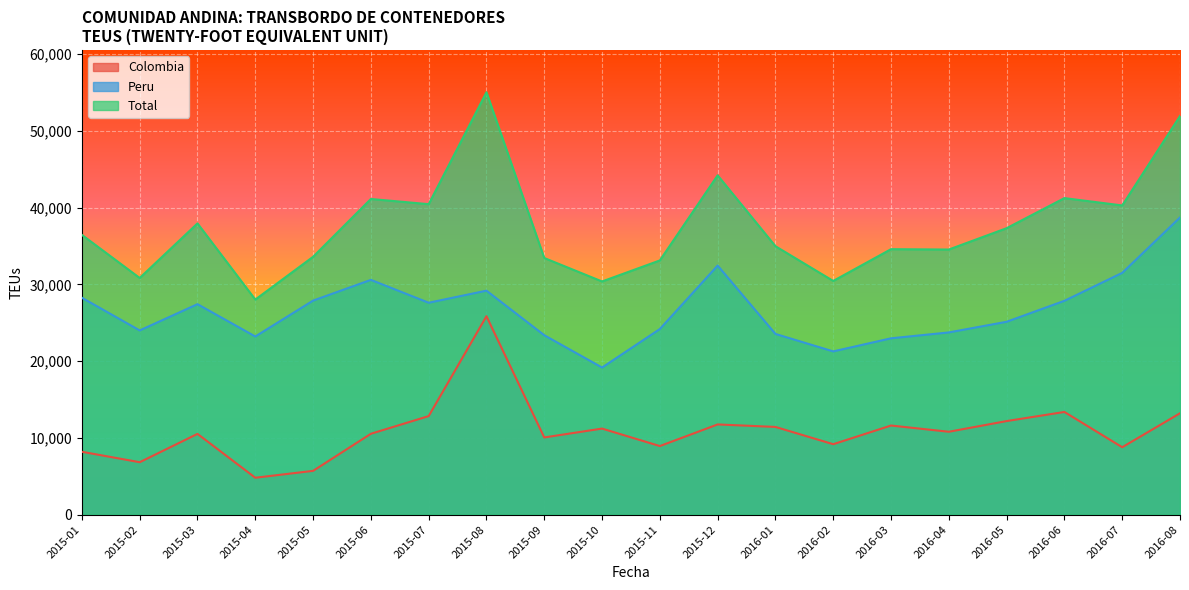

True or false: Peru and Colombia cross at least once.

False